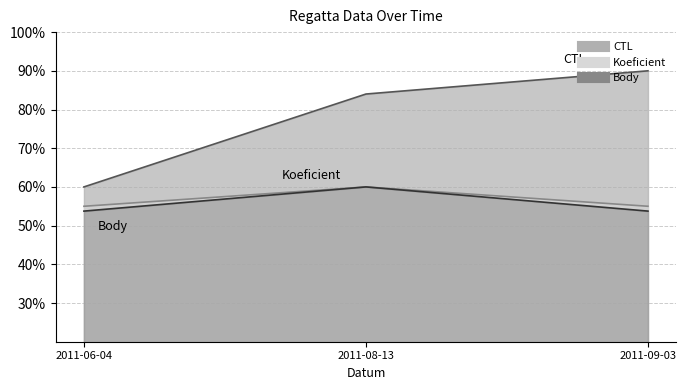

Rank the categories by CTL value from lowest to highest.

2011-06-04, 2011-08-13, 2011-09-03